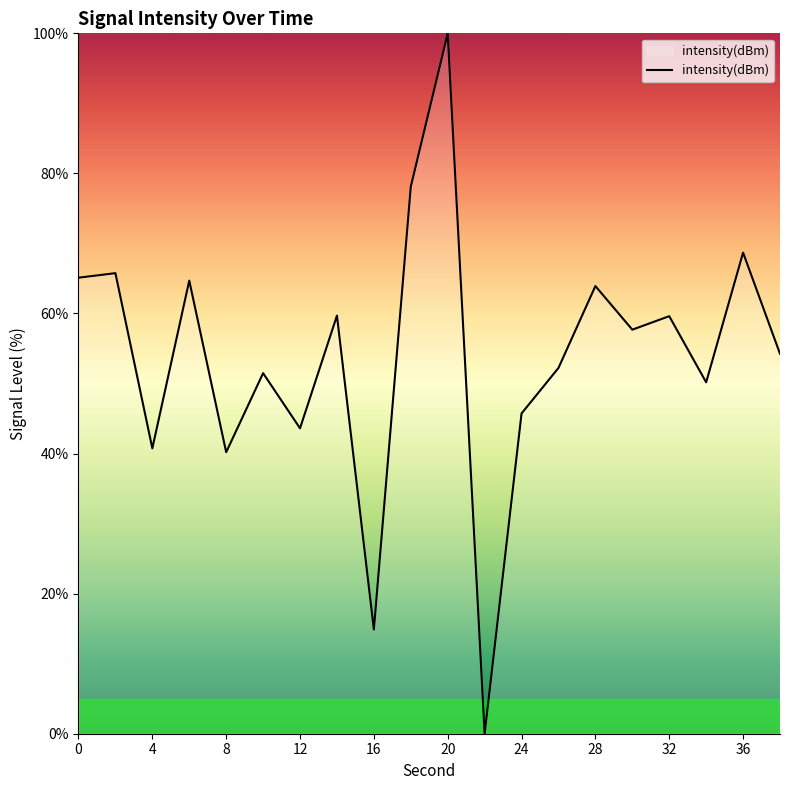

What is the greatest value displayed?

100.0